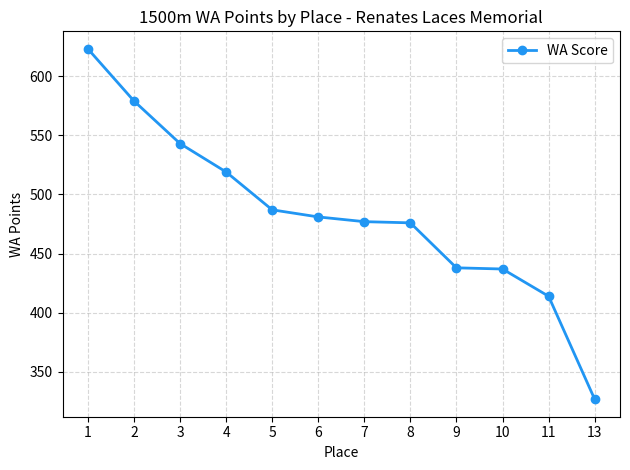

What is the greatest value displayed?

623